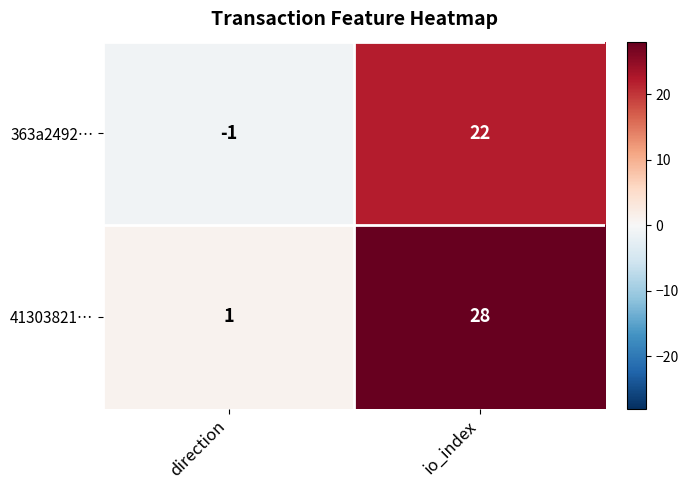

Which label corresponds to the smallest value in the chart?

direction